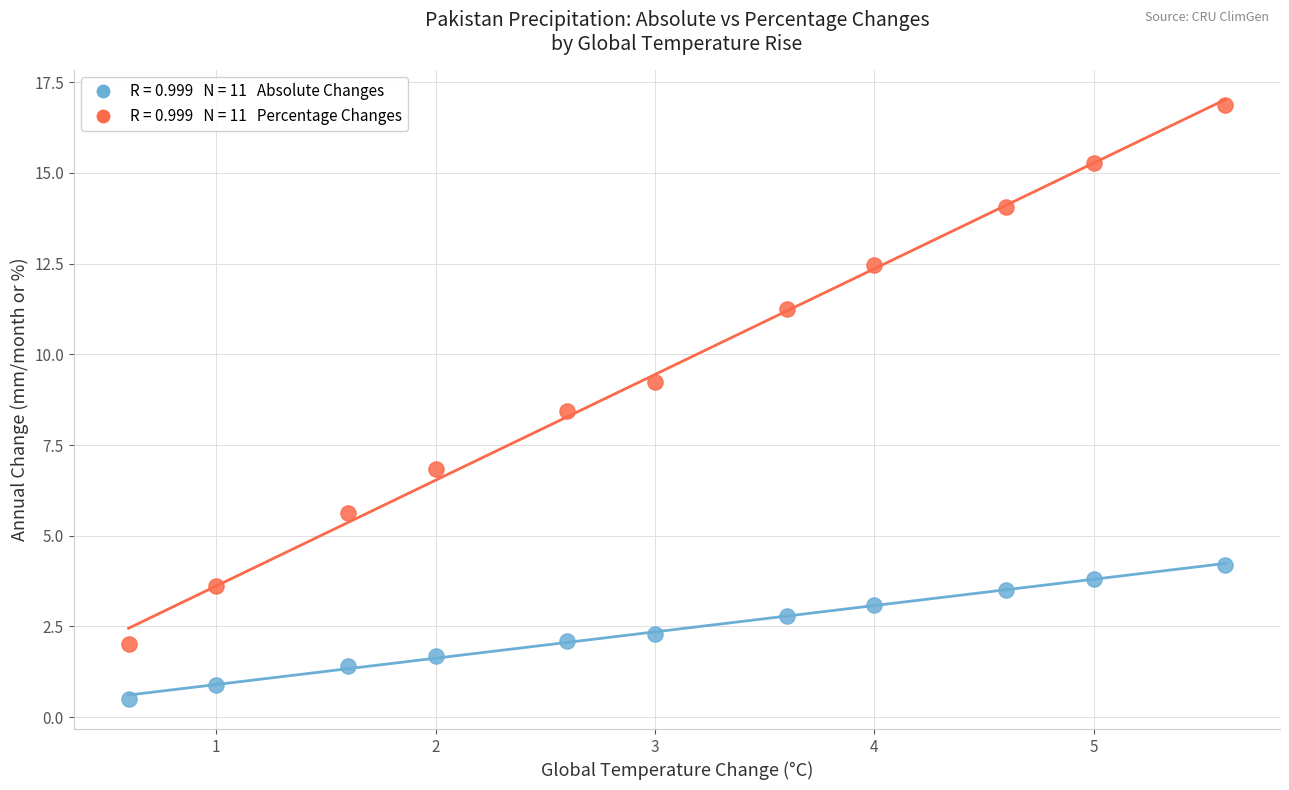

Across all series, what Y value is closest to 8?

8.4